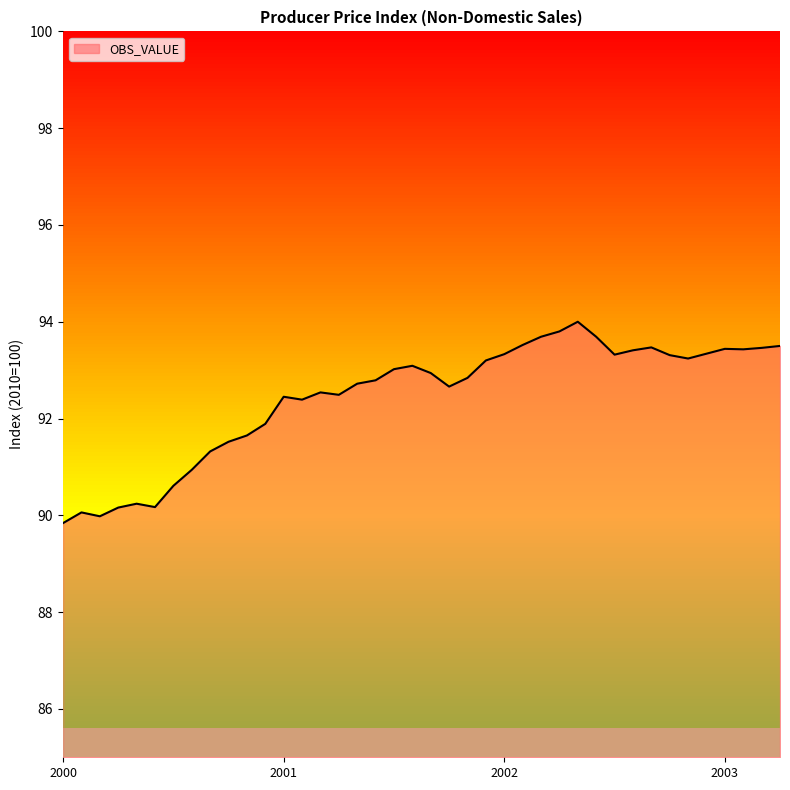

Count the number of categories in the chart.

40